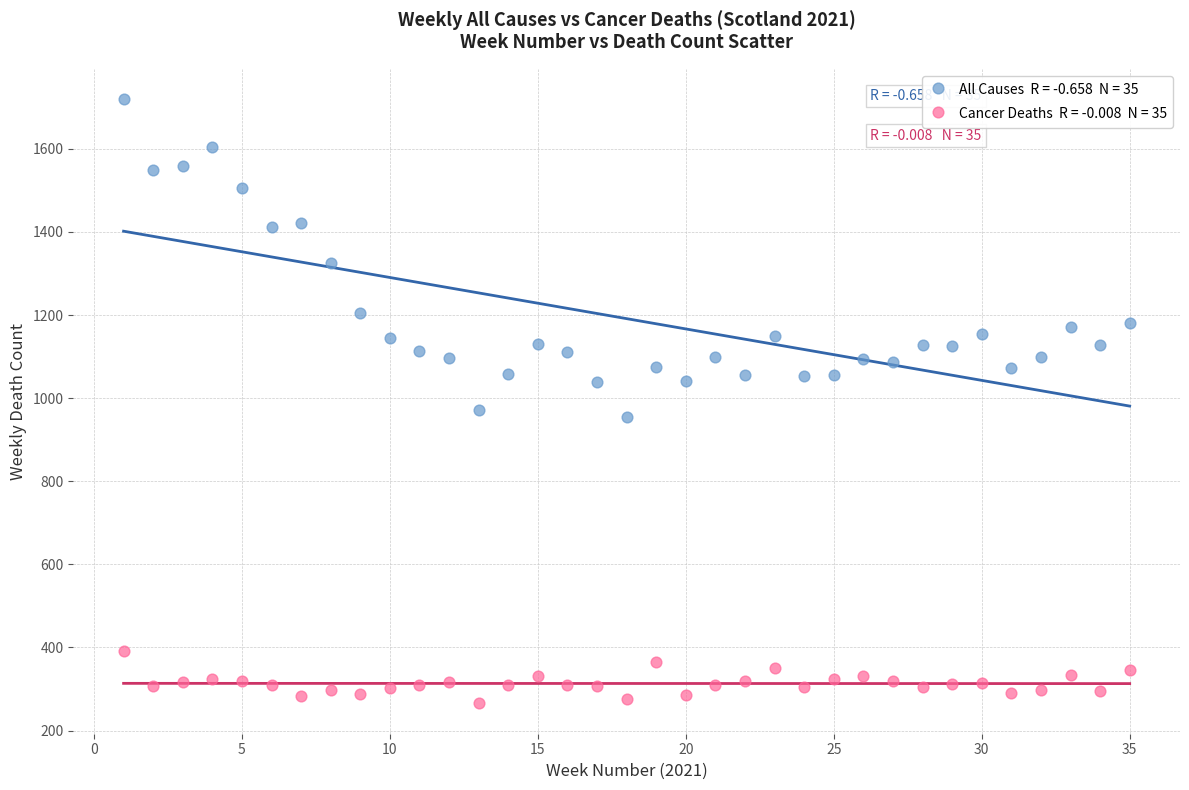

Across all series, what Y value is closest to 992?

972